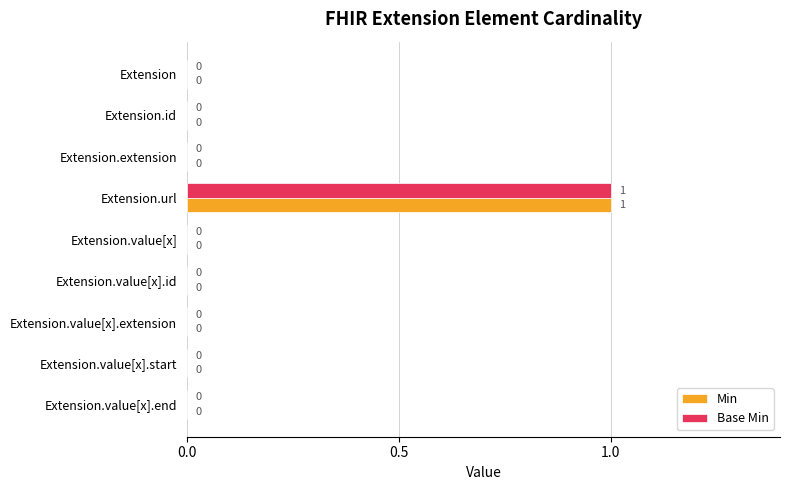

Which category has the highest value across all series?

Extension.url